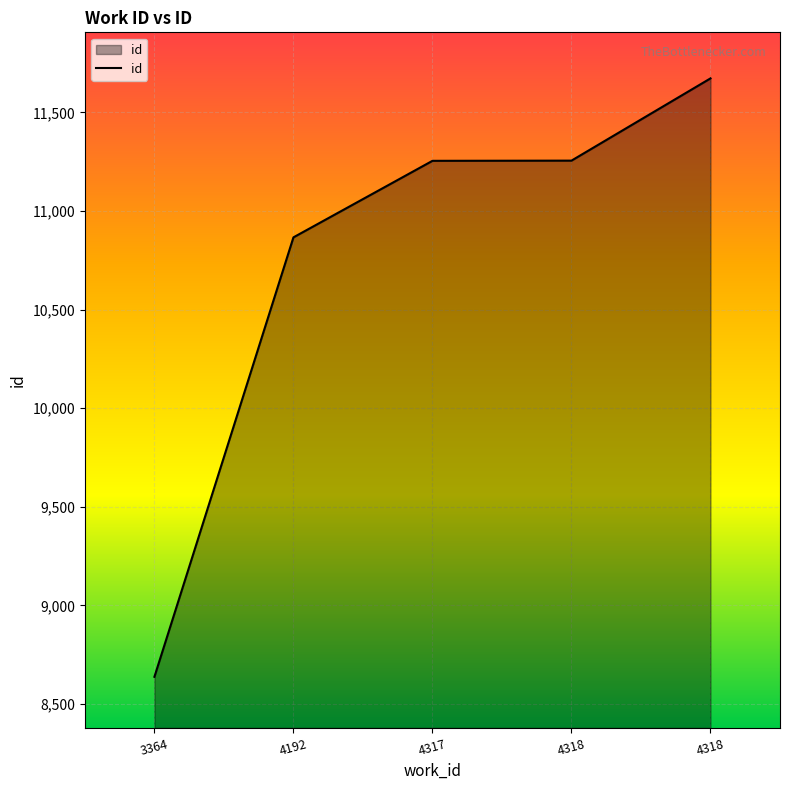

At which label does the data first exceed 11254?

4318